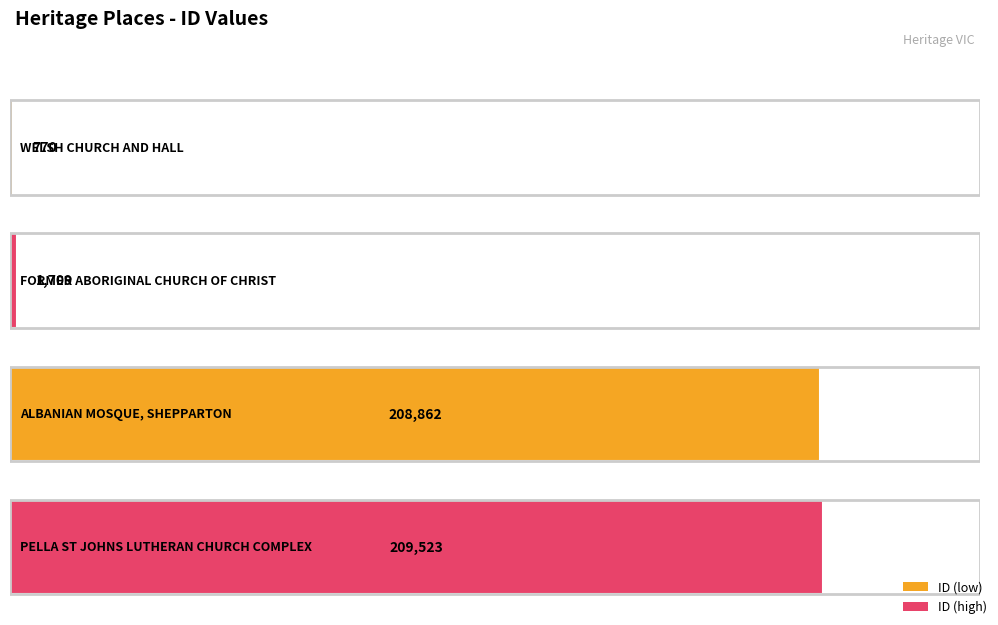

Reading left to right, extract all data points from this chart.

WELSH CHURCH AND HALL=770	FORMER ABORIGINAL CHURCH OF CHRIST=1709	ALBANIAN MOSQUE, SHEPPARTON=208862	PELLA ST JOHNS LUTHERAN CHURCH COMPLEX=209523